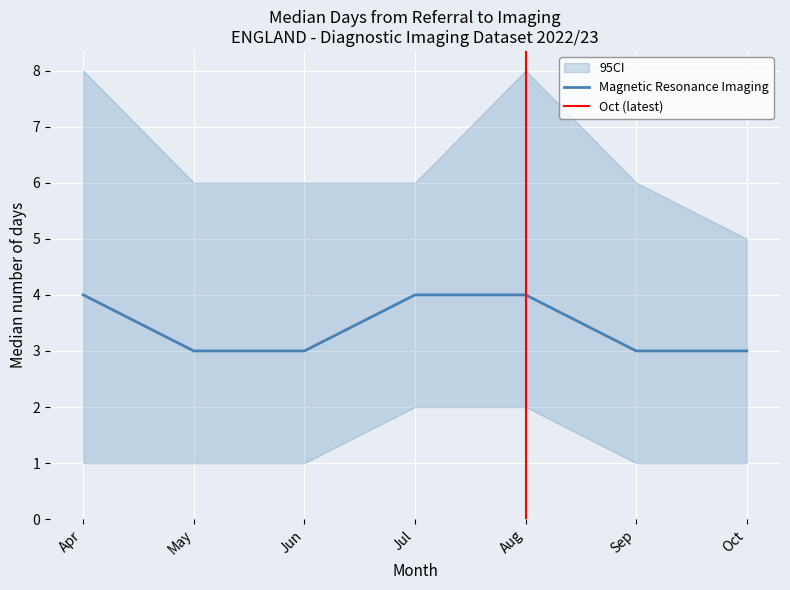

What is the lowest value of the Magnetic Resonance Imaging series?

3